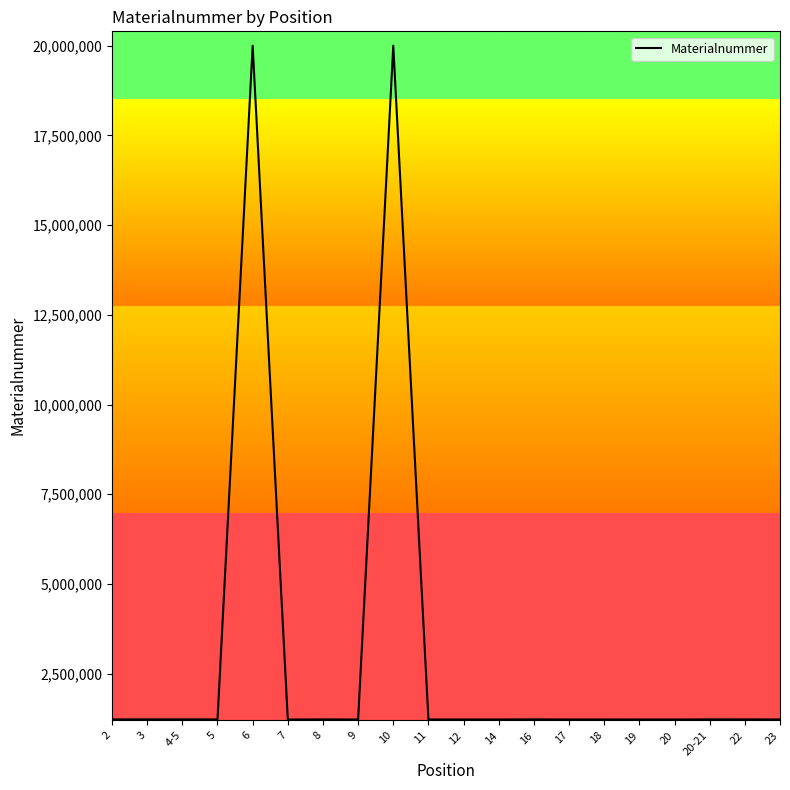

Is this an area chart (filled region under the line)?

No